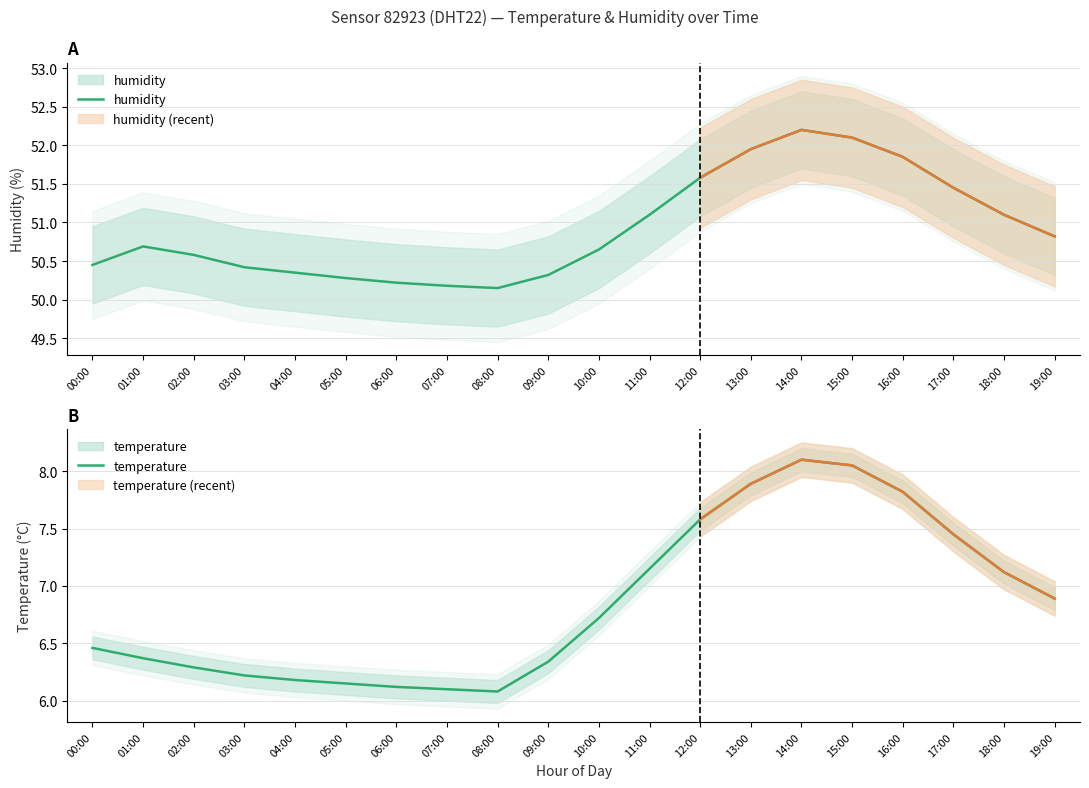

Which has a higher value, 08:00 or 00:00?

00:00